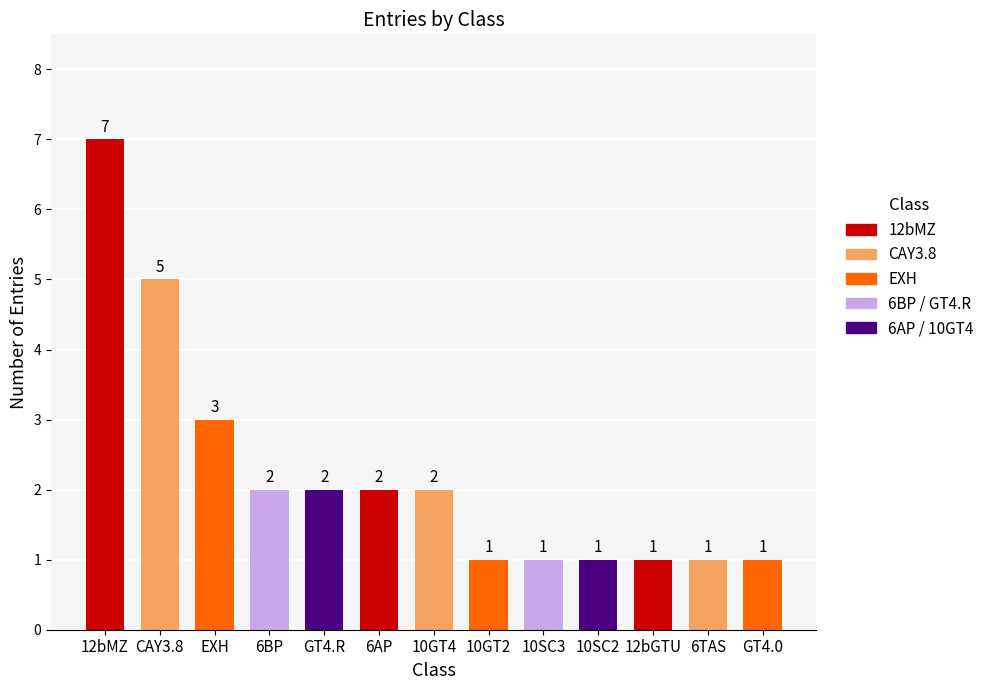

True or false: the data shows 3 at EXH.

True